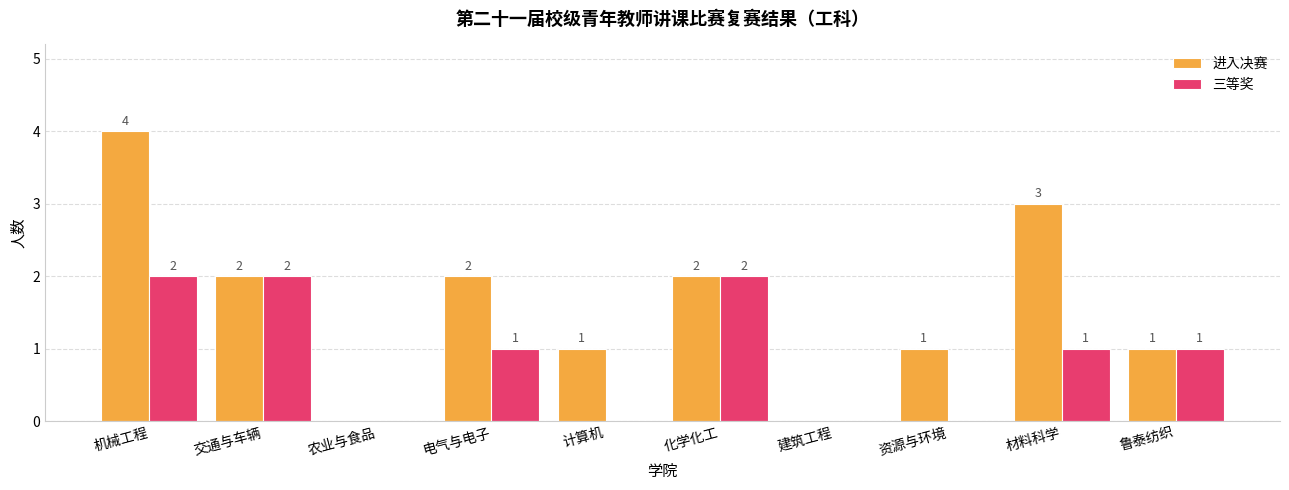

What is the total value across all series at 计算机?

1